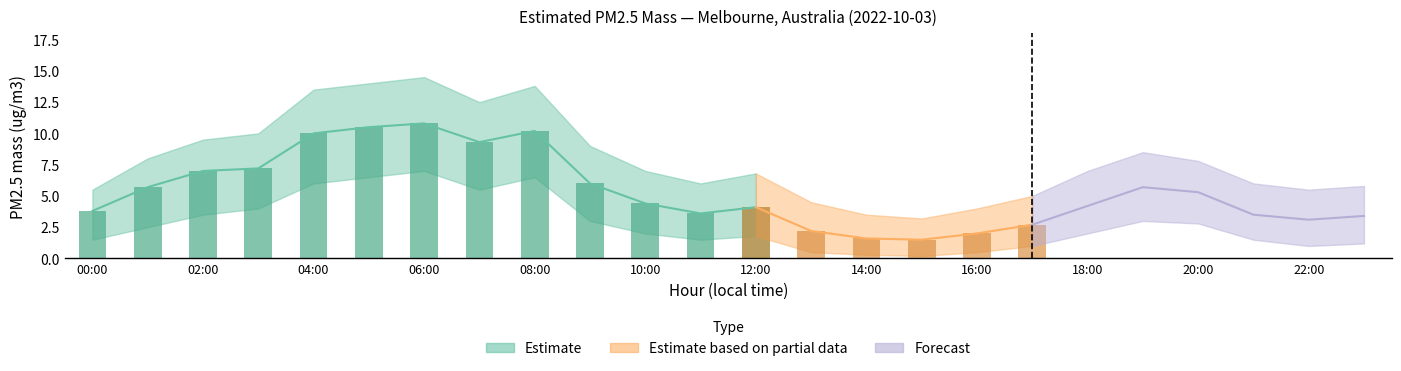

Does the chart contain stacked bars?

No